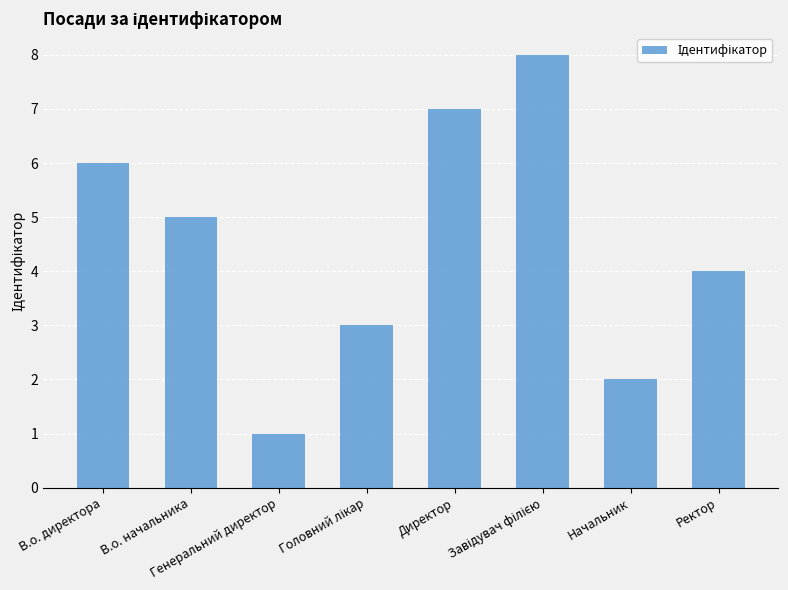

How many values are between 3 and 7?

5